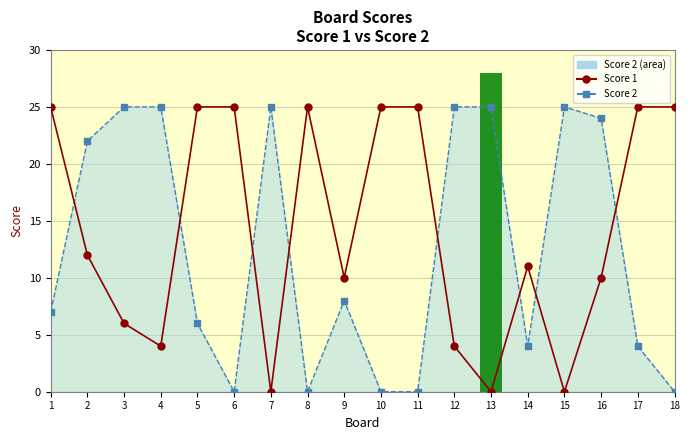

Which series has the largest range (max minus min)?

Score 1